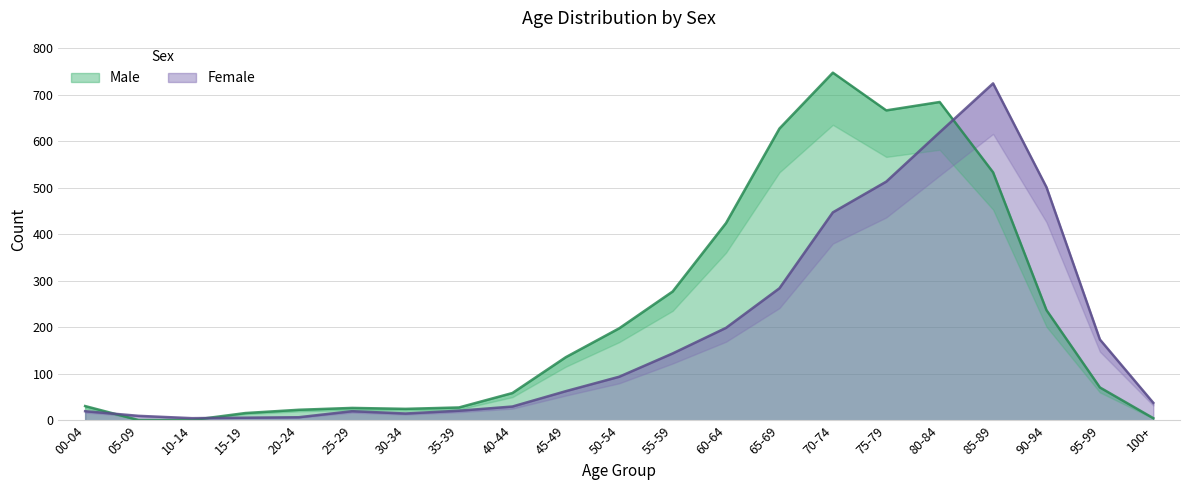

The Female series shows 7 at 20-24. True or false?

True